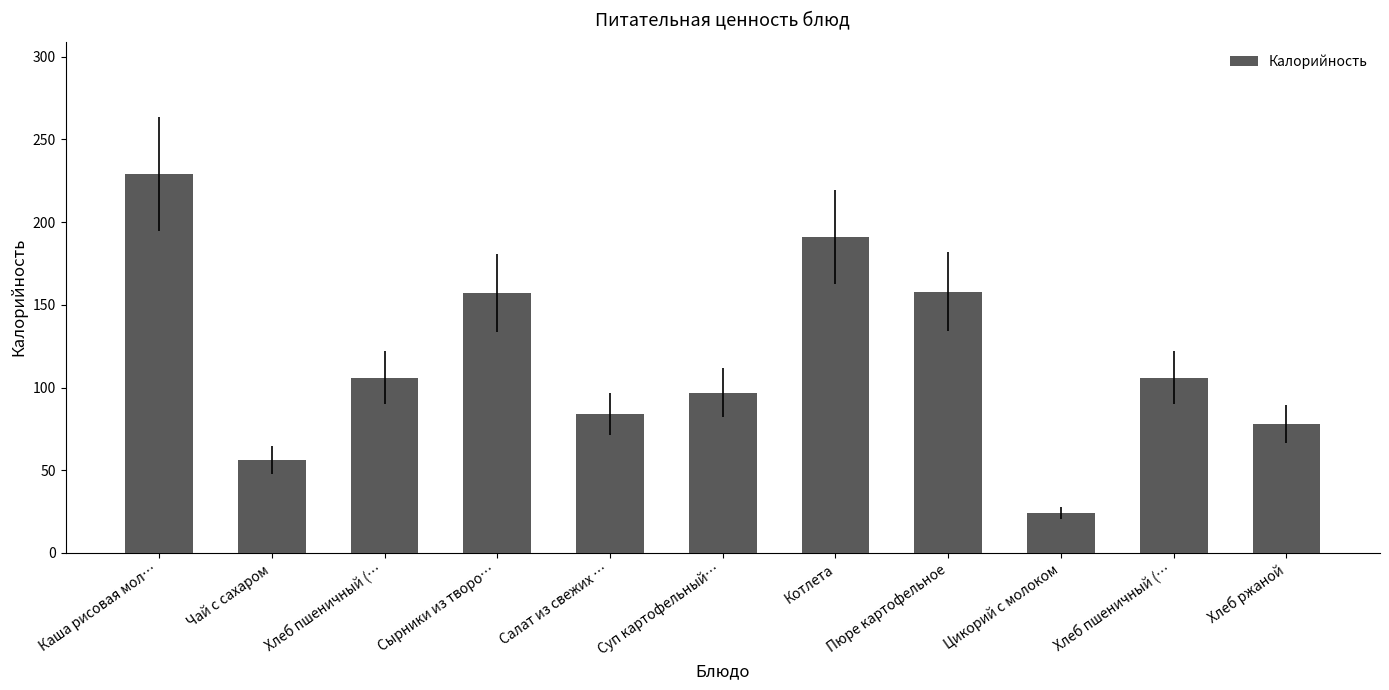

Where does the data first go above 106?

Каша рисовая мол…